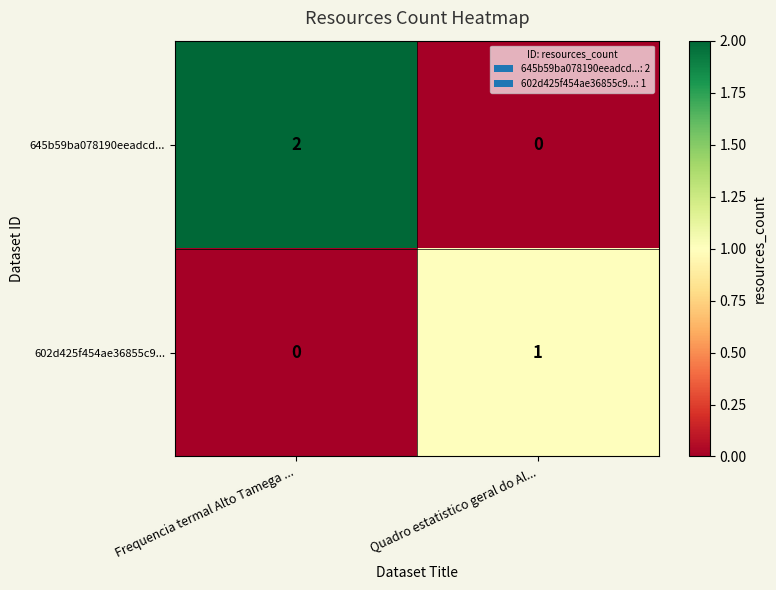

List the series in order of their peak value, lowest first.

602d425f454ae36855c9..., 645b59ba078190eeadcd...